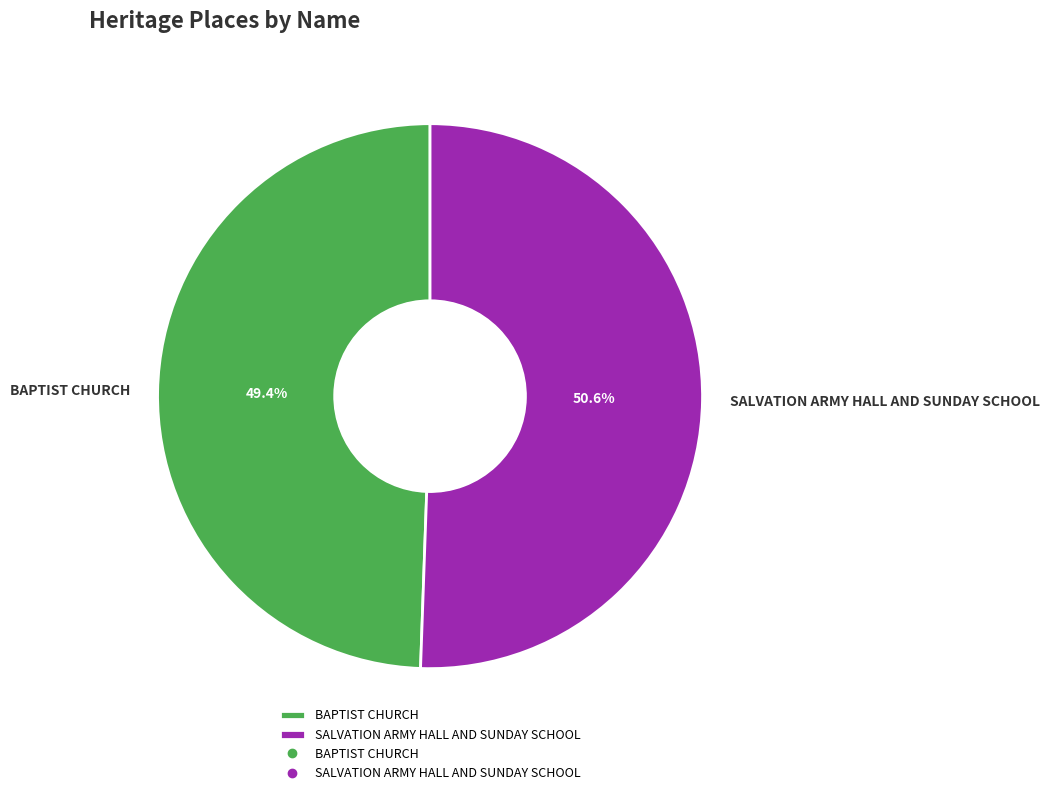

How many segments does this pie chart have?

2